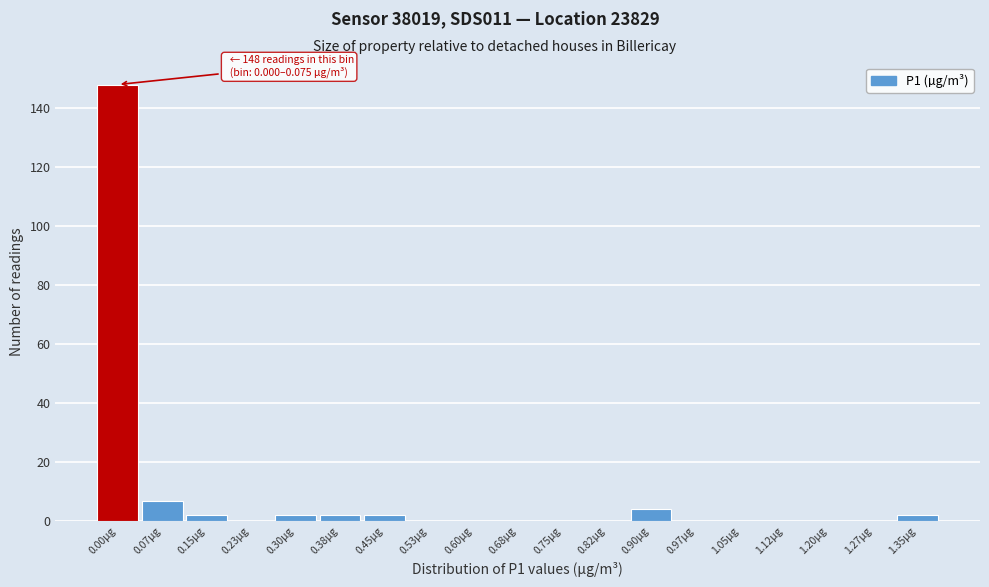

Reading left to right, extract all data points from this chart.

0.00µg=148	0.07µg=7	0.15µg=2	0.23µg=0	0.30µg=2	0.38µg=2	0.45µg=2	0.53µg=0	0.60µg=0	0.68µg=0	0.75µg=0	0.82µg=0	0.90µg=4	0.97µg=0	1.05µg=0	1.12µg=0	1.20µg=0	1.27µg=0	1.35µg=2